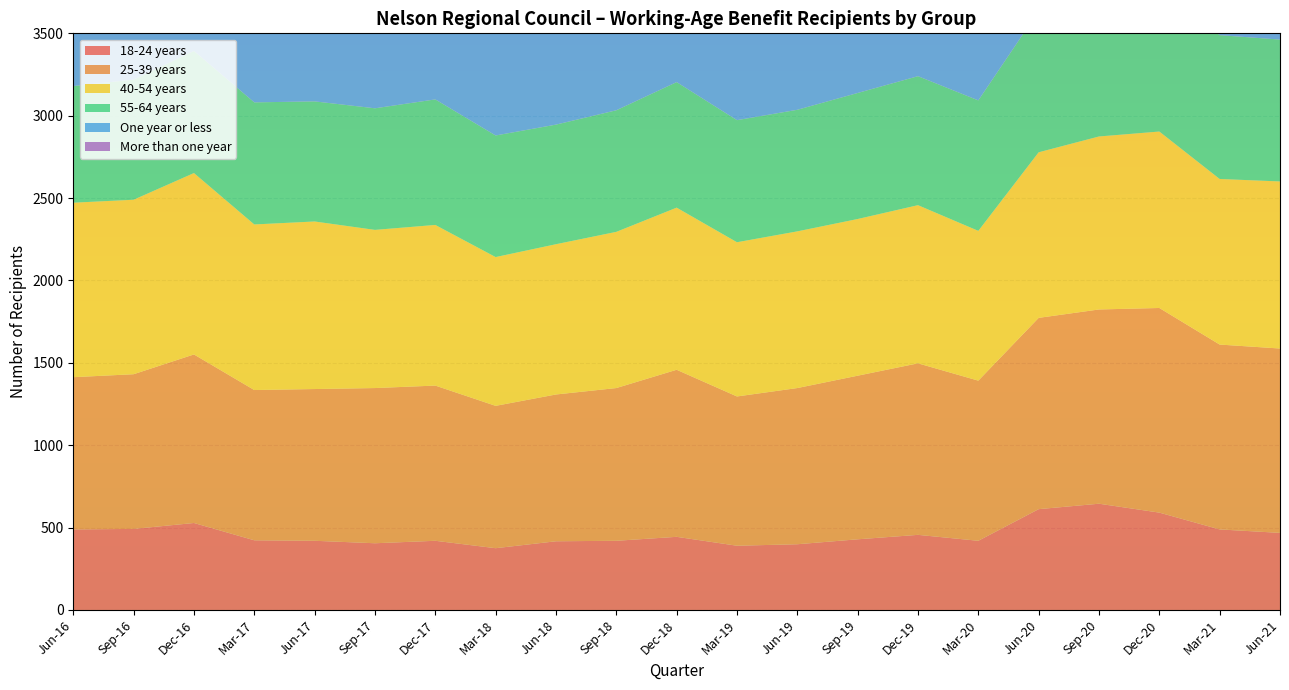

Reading right to left, extract all data points from this chart.

18-24 years: Sep-20=489	Jun-20=492	Mar-20=528	Dec-19=423	Sep-19=444	Jun-19=420	Mar-19=417	Dec-18=390	Sep-18=420	Jun-18=456	Mar-18=429	Dec-17=399	Sep-17=420	Jun-17=489	Mar-17=468	Dec-16=489	Sep-16=591	Jun-16=645
25-39 years: Sep-20=924	Jun-20=939	Mar-20=1023	Dec-19=912	Sep-19=1014	Jun-19=927	Mar-19=891	Dec-18=906	Sep-18=942	Jun-18=921	Mar-18=912	Dec-17=1023	Sep-17=939	Jun-17=924	Mar-17=1119	Dec-16=1122	Sep-16=1242	Jun-16=1179
40-54 years: Sep-20=1059	Jun-20=1059	Mar-20=1101	Dec-19=1005	Sep-19=984	Jun-19=948	Mar-19=912	Dec-18=936	Sep-18=960	Jun-18=1017	Mar-18=1005	Dec-17=1101	Sep-17=1059	Jun-17=1059	Mar-17=1014	Dec-16=1005	Sep-16=1071	Jun-16=1050
55-64 years: Sep-20=708	Jun-20=729	Mar-20=741	Dec-19=741	Sep-19=762	Jun-19=738	Mar-19=726	Dec-18=741	Sep-18=738	Jun-18=729	Mar-18=741	Dec-17=741	Sep-17=729	Jun-17=708	Mar-17=861	Dec-16=873	Sep-16=897	Jun-16=873
One year or less: Sep-20=777	Jun-20=789	Mar-20=972	Dec-19=714	Sep-19=960	Jun-19=858	Mar-19=753	Dec-18=762	Sep-18=774	Jun-18=768	Mar-18=714	Dec-17=972	Sep-17=789	Jun-17=777	Mar-17=840	Dec-16=894	Sep-16=1254	Jun-16=1269
More than one year: Sep-20=2400	Jun-20=2427	Mar-20=2424	Dec-19=2373	Sep-19=2241	Jun-19=2178	Mar-19=2193	Dec-18=2211	Sep-18=2271	Jun-18=2322	Mar-18=2373	Dec-17=2424	Sep-17=2427	Jun-17=2400	Mar-17=2619	Dec-16=2598	Sep-16=2544	Jun-16=2475